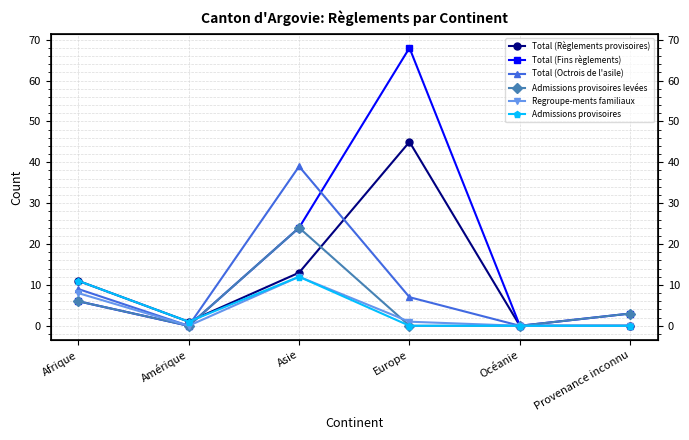

In Total (Règlements provisoires), how many points are lower than both neighbors (excluding endpoints)?

1